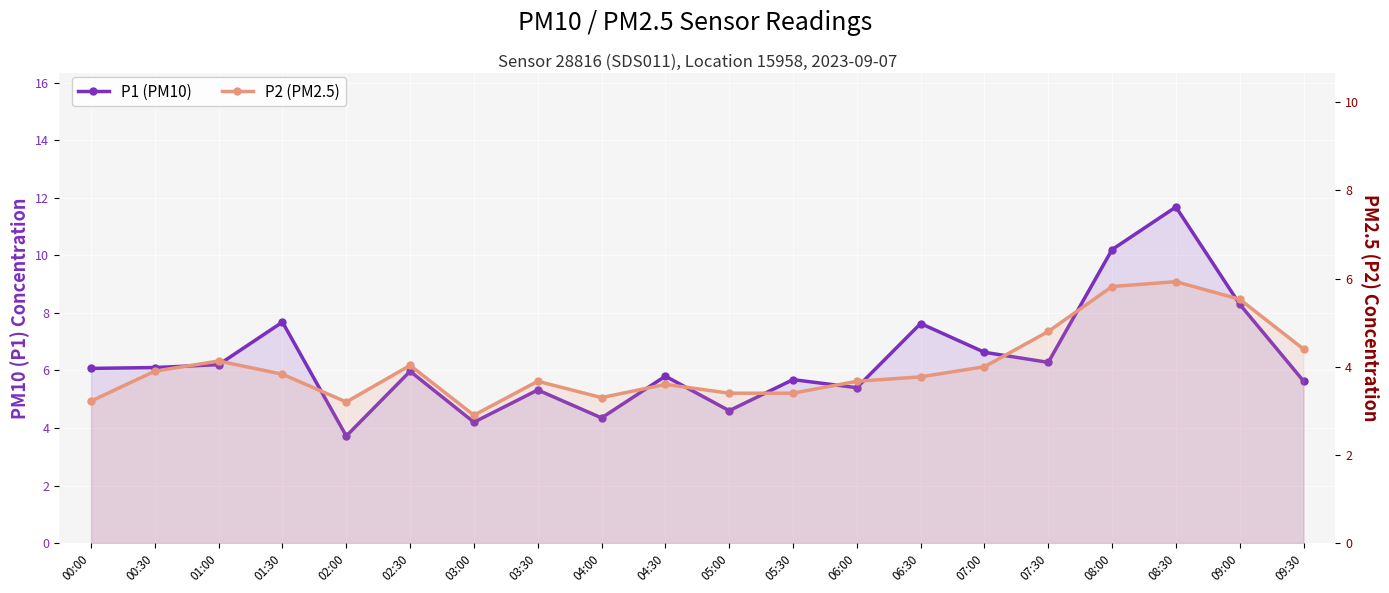

Reading left to right, transcribe all the data shown in this chart.

P1 (PM10): 00:00=6.1	00:30=6.1	01:00=6.2	01:30=7.7	02:00=3.7	02:30=6.0	03:00=4.2	03:30=5.3	04:00=4.3	04:30=5.8	05:00=4.6	05:30=5.7	06:00=5.4	06:30=7.6	07:00=6.6	07:30=6.3	08:00=10.2	08:30=11.7	09:00=8.3	09:30=5.6
P2 (PM2.5): 00:00=3.2	00:30=3.9	01:00=4.1	01:30=3.8	02:00=3.2	02:30=4.0	03:00=2.9	03:30=3.7	04:00=3.3	04:30=3.6	05:00=3.4	05:30=3.4	06:00=3.7	06:30=3.8	07:00=4.0	07:30=4.8	08:00=5.8	08:30=5.9	09:00=5.5	09:30=4.4